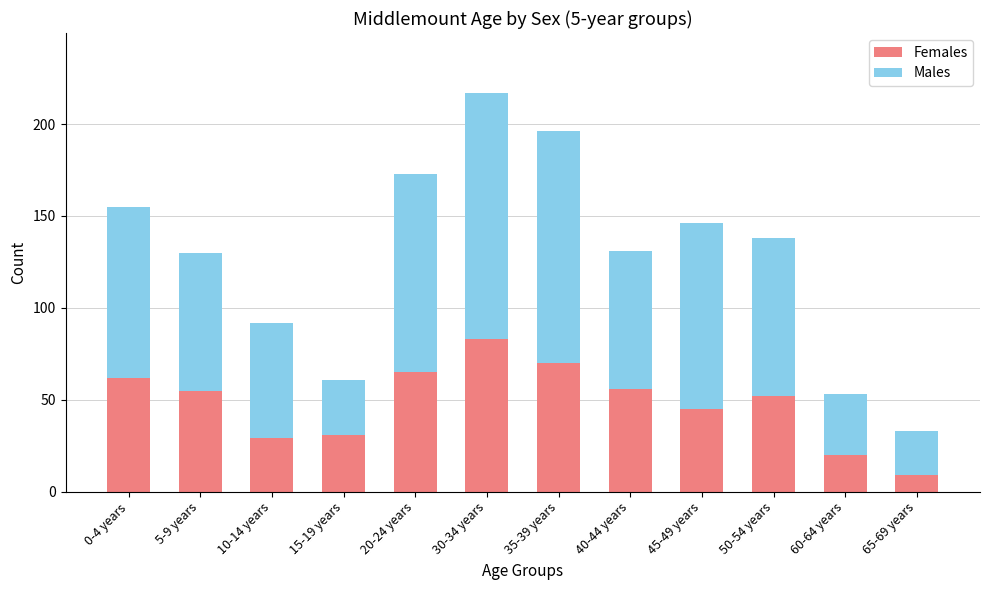

What is the lowest value of the Females series?

9